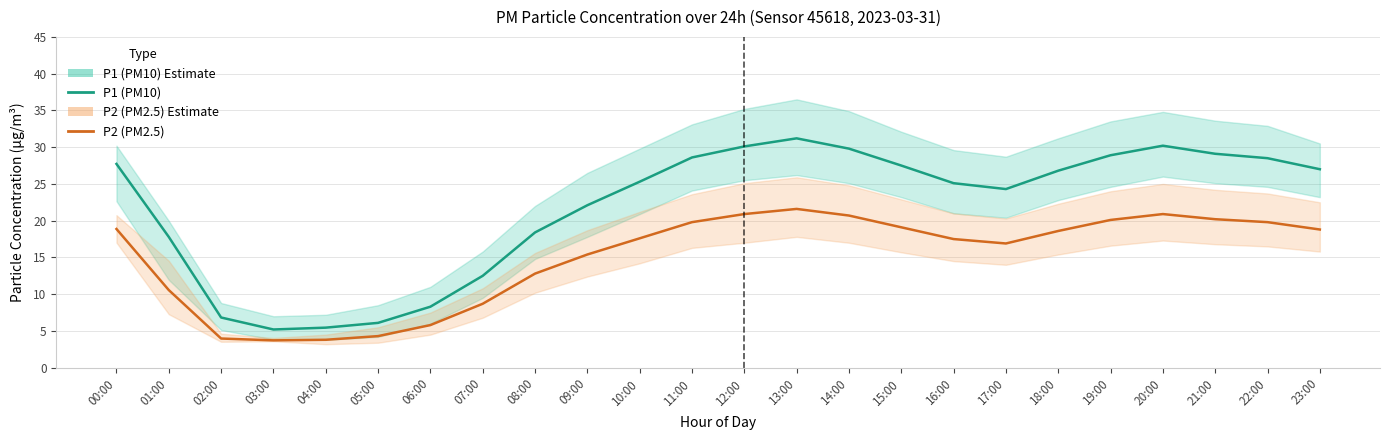

At which category is the sum across all series the highest?

13:00